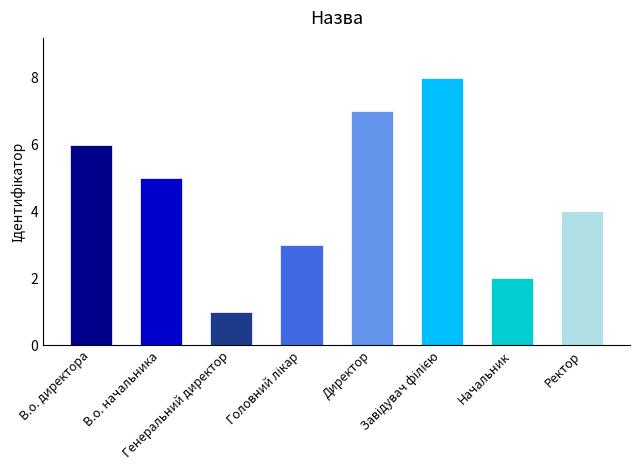

What is the smallest value displayed?

1